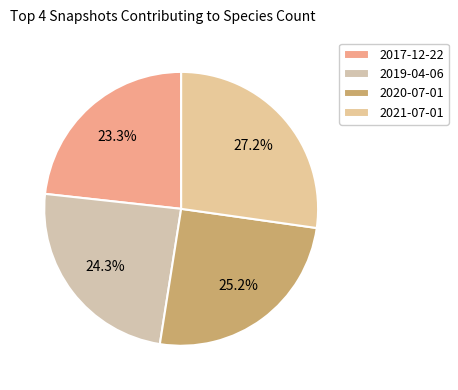

To the nearest percent, what percentage of the pie is 2017-12-22?

23%